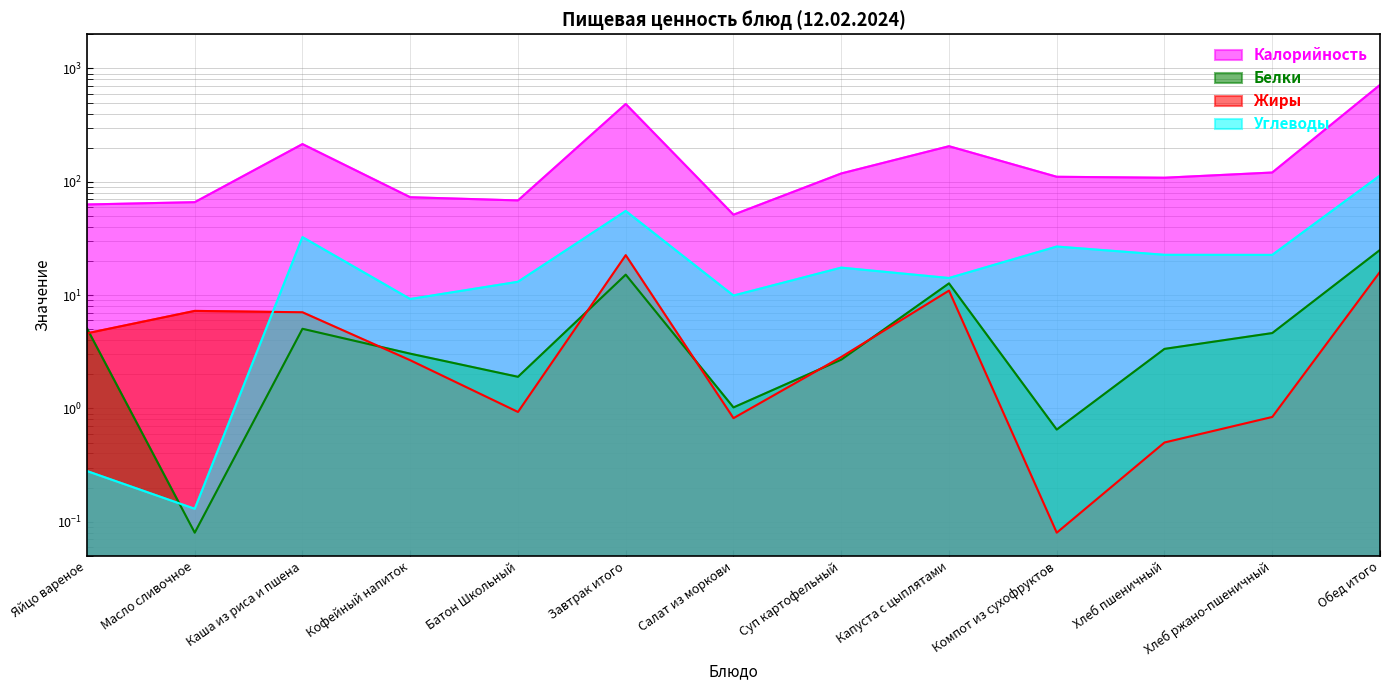

What is the sum of all Углеводы values?

337.5